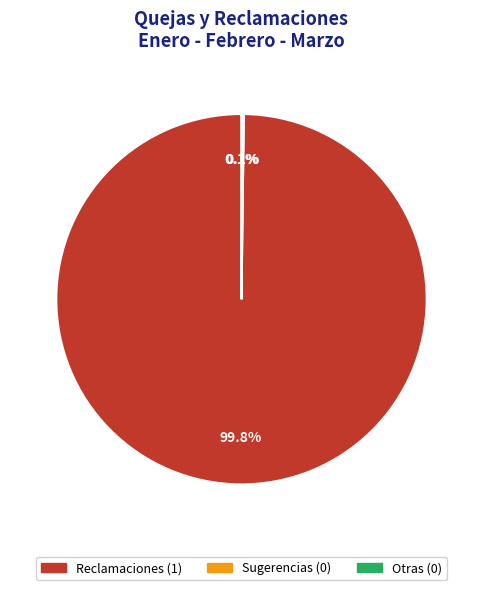

Which slice is the largest?

Reclamaciones